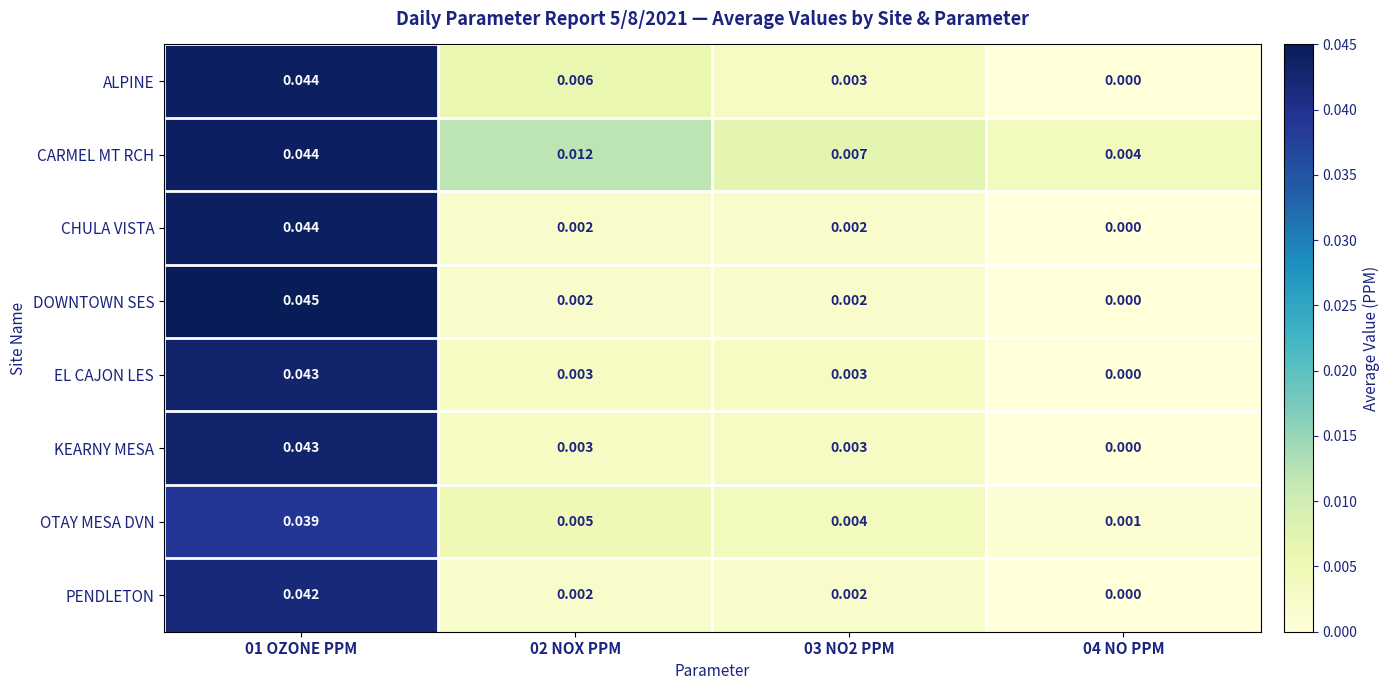

Which series has the largest total across all categories?

CARMEL MT RCH